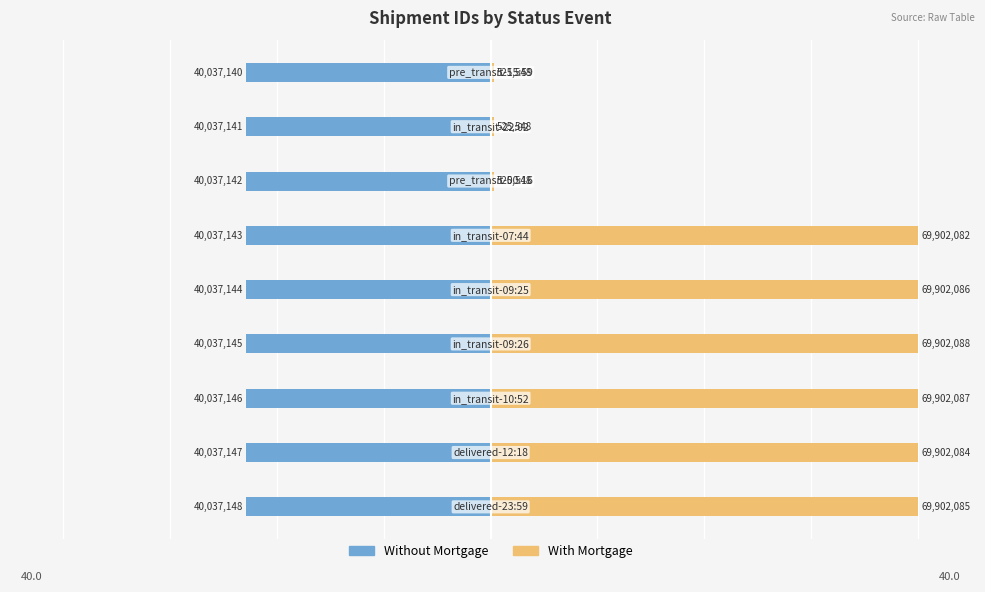

Which series changed the most between 3 and 4?

With Mortgage